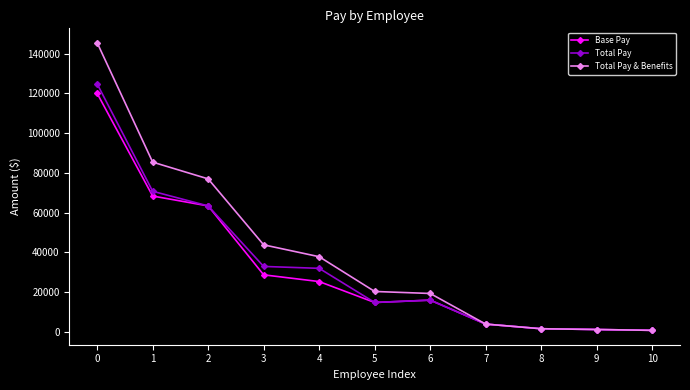

Which series has the widest spread of values?

Total Pay & Benefits